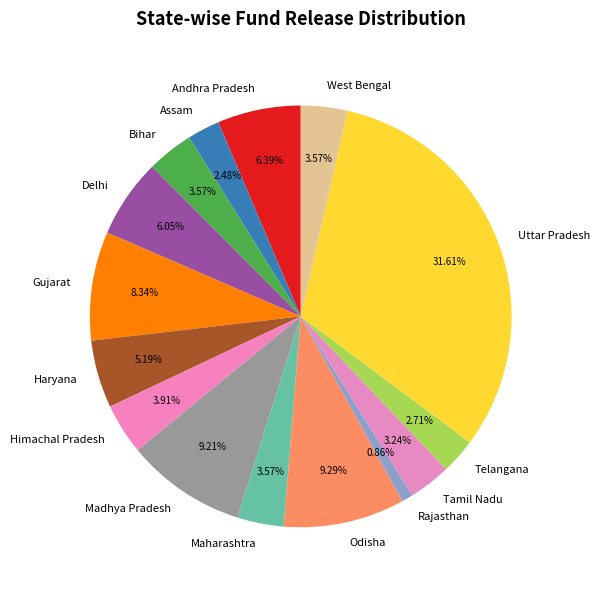

Approximately how many times larger is the value at Maharashtra compared to Uttar Pradesh?

0.1